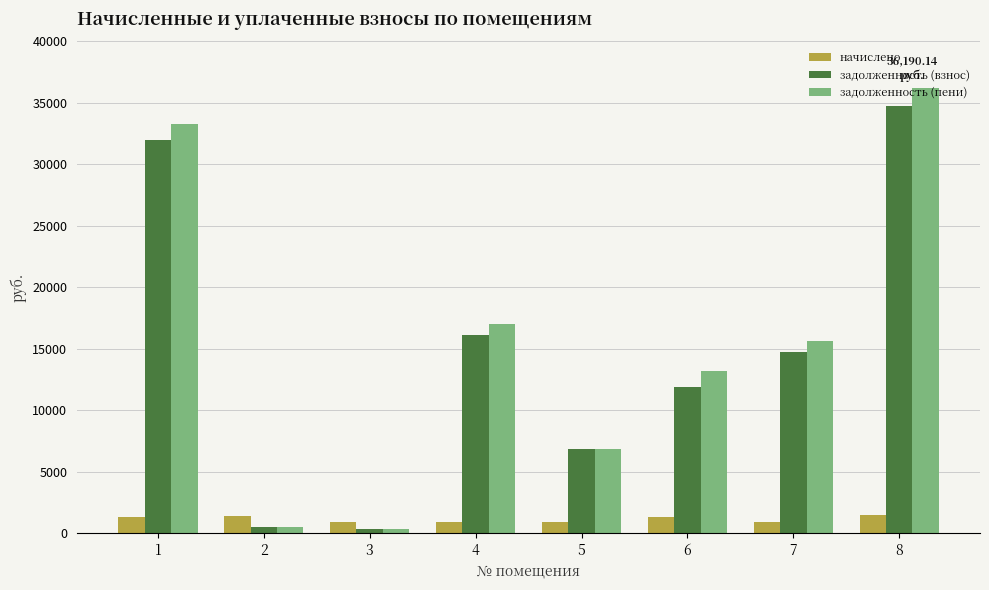

Which series has the largest total across all categories?

задолженность (пени)